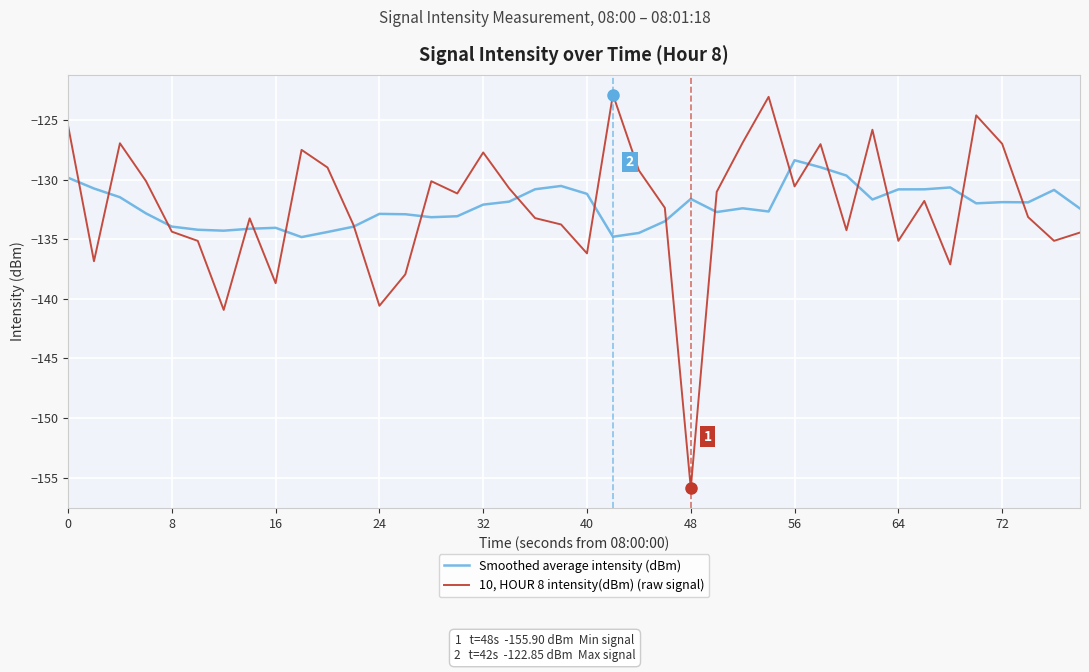

List the series in order of their peak value, highest first.

10, HOUR 8 intensity(dBm) (raw signal), Smoothed average intensity (dBm)